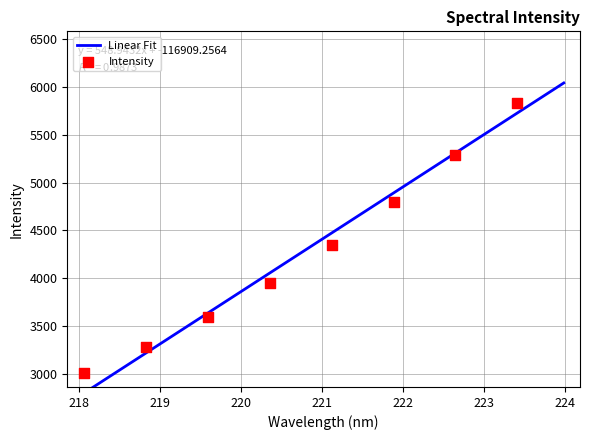

Which has a higher value, 223.5987 or 221.8812?

223.5987